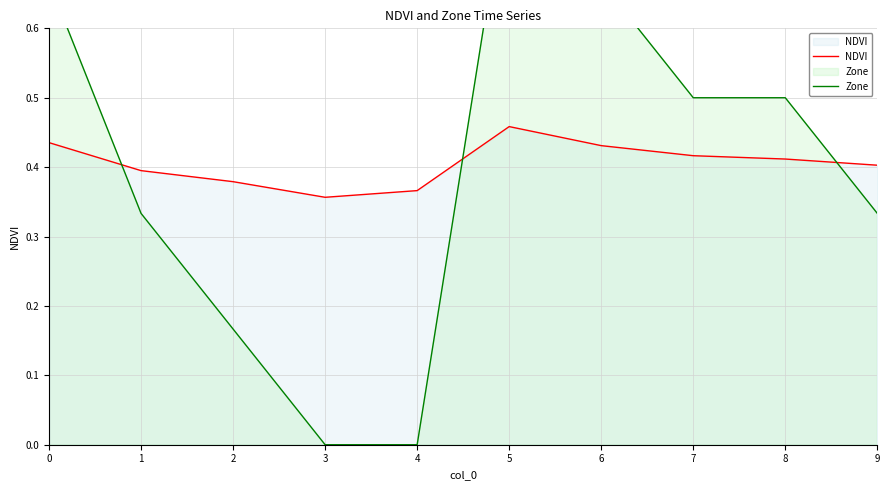

Which series changed the most between 6 and 7?

Zone